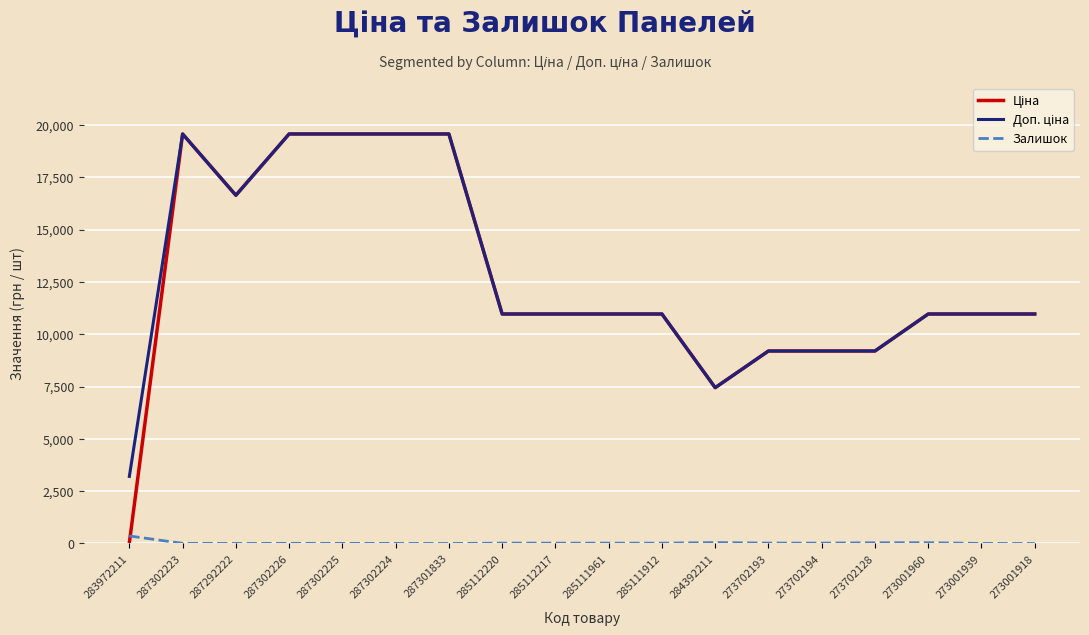

What is the greatest value displayed?

19564.9